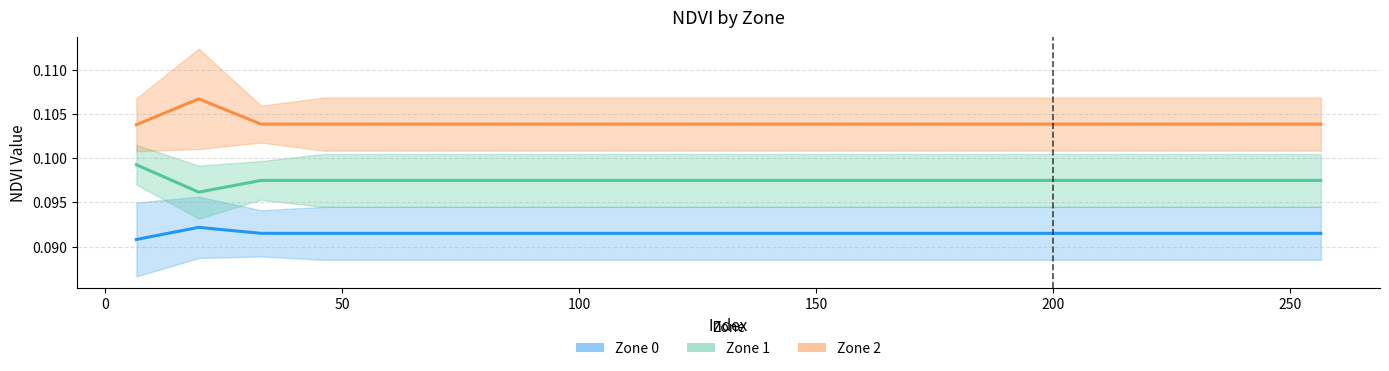

At how many categories does at least one series exceed 0?

20